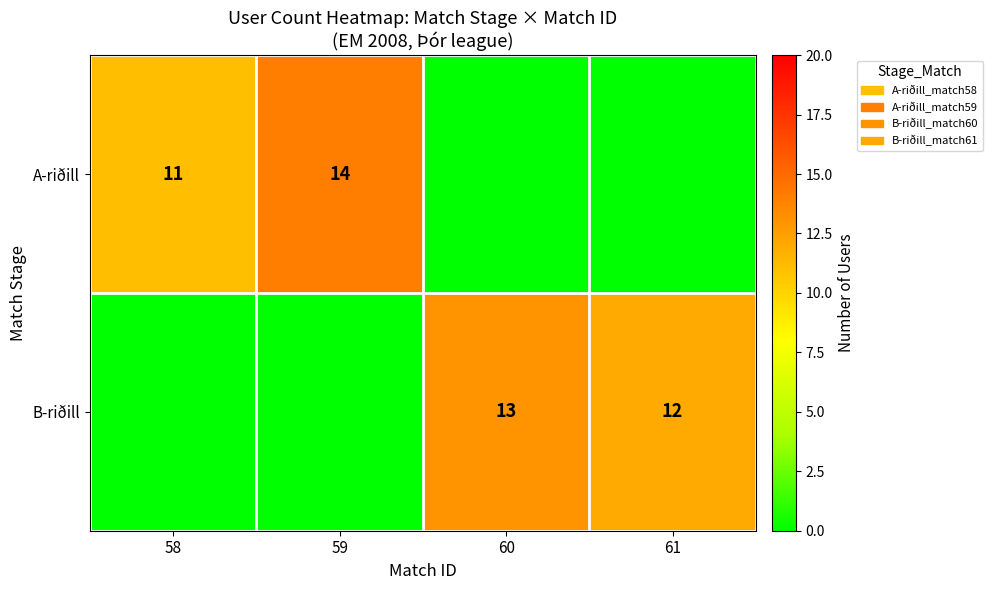

Is it true that A-riðill equals 11 at 58?

True